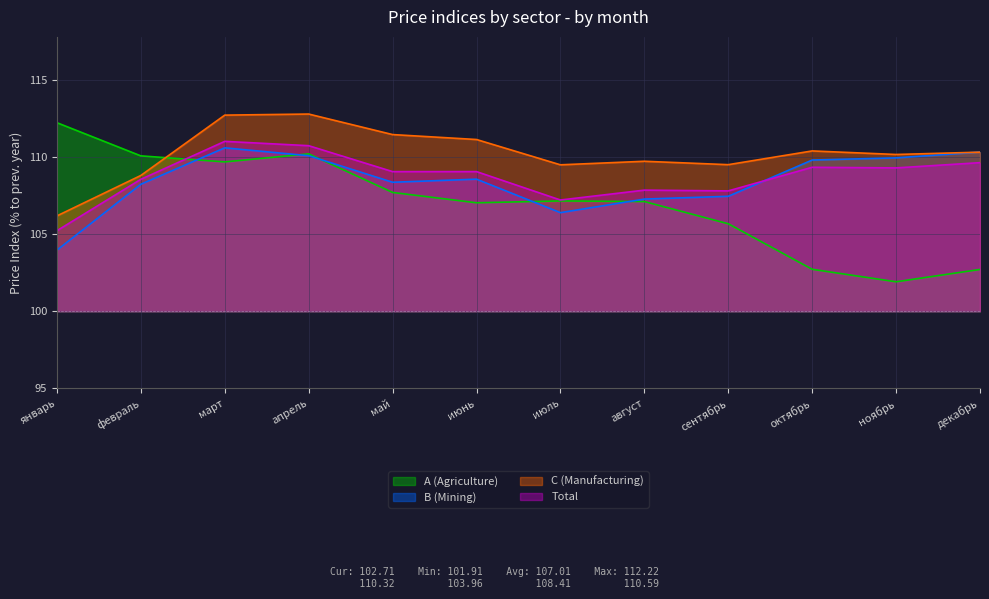

What is the spread (max minus min) of values at август?

2.6